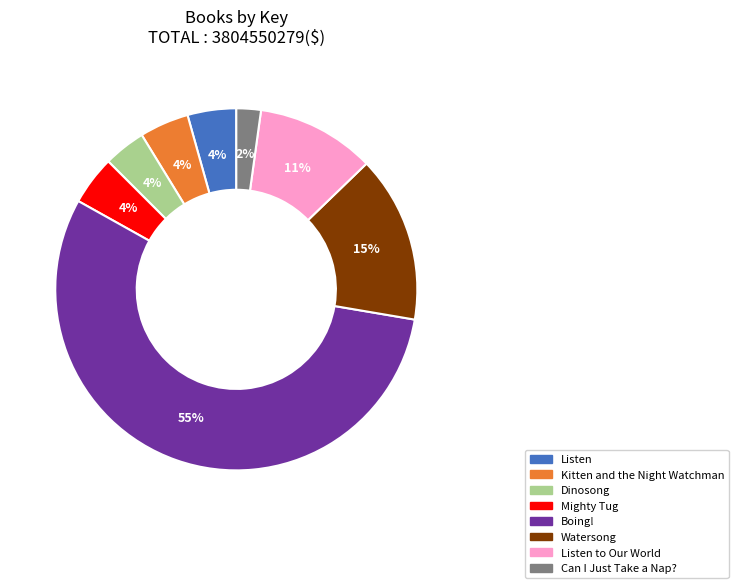

Is there a majority slice in this chart?

Yes